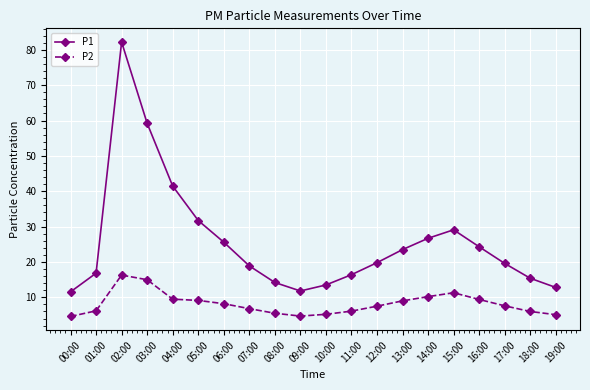

At which category is the sum across all series the highest?

02:00